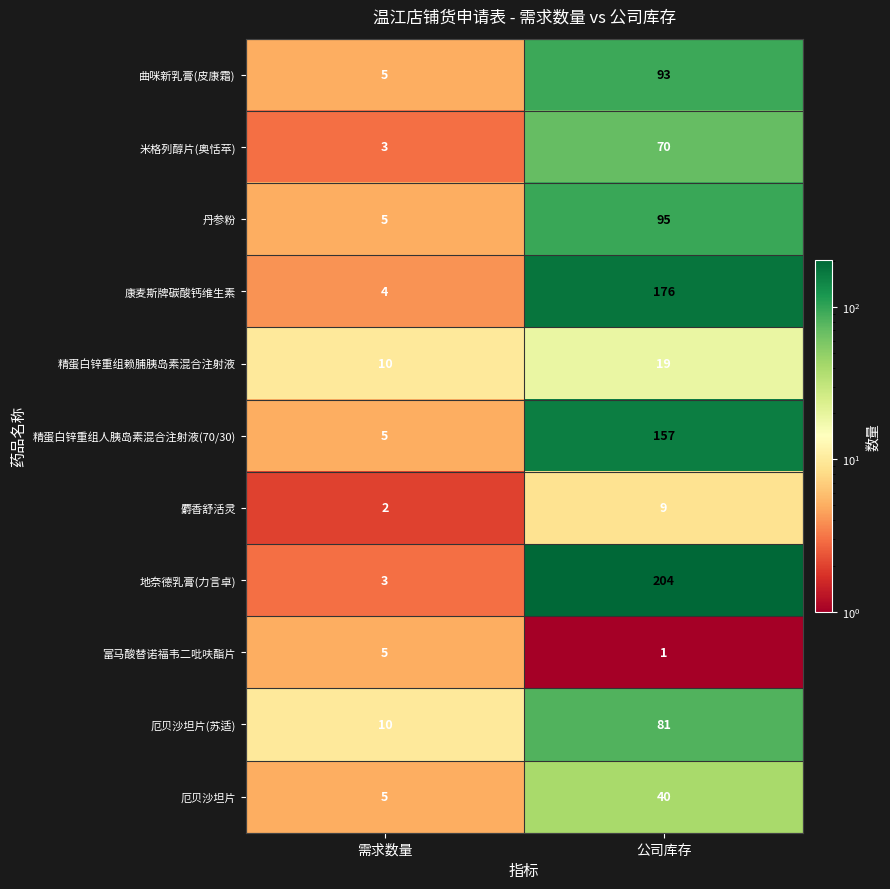

Is it true that 精蛋白锌重组人胰岛素混合注射液(70/30) equals 45 at 公司库存?

False